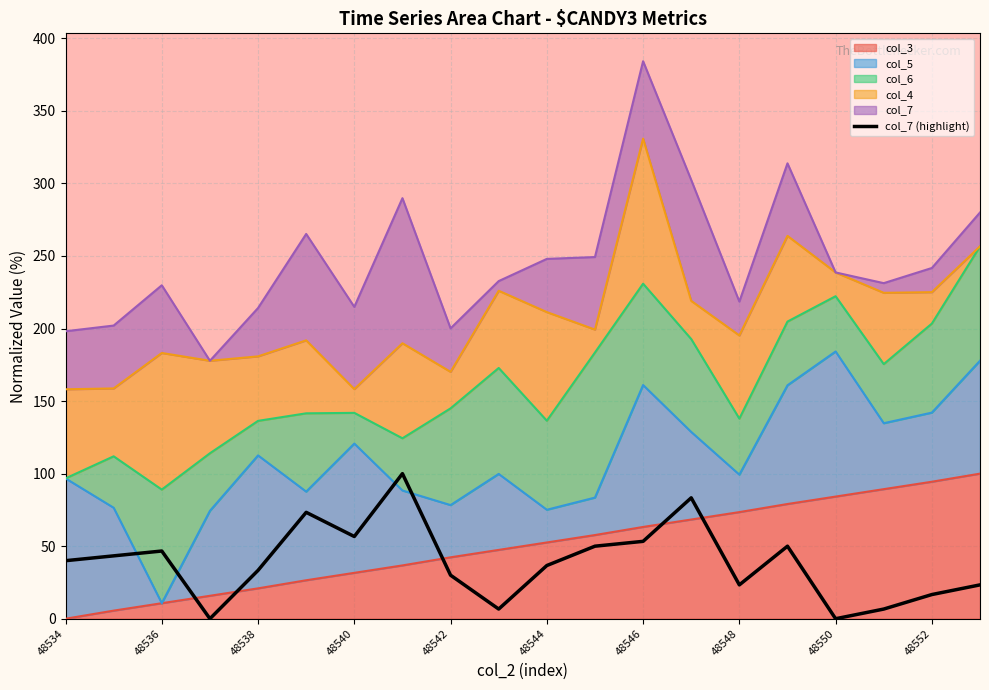

How many values exceed 39?

10